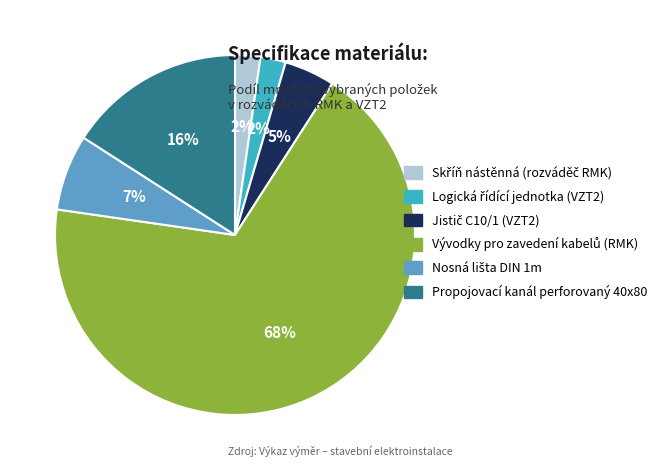

Is Propojovací kanál perforovaný 40x80 the majority of the pie?

No